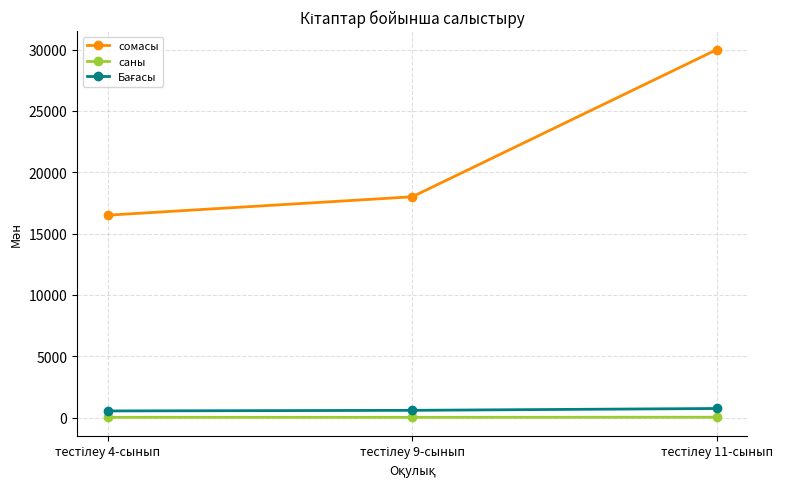

Which series has the largest range (max minus min)?

сомасы